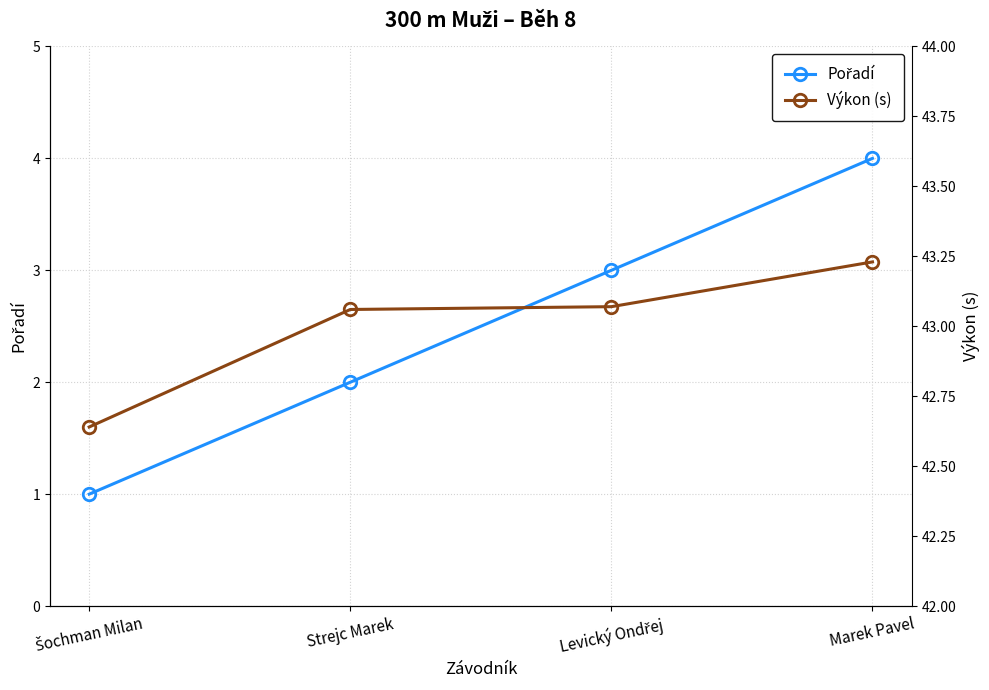

True or false: Výkon (s) and Pořadí intersect in this chart.

False